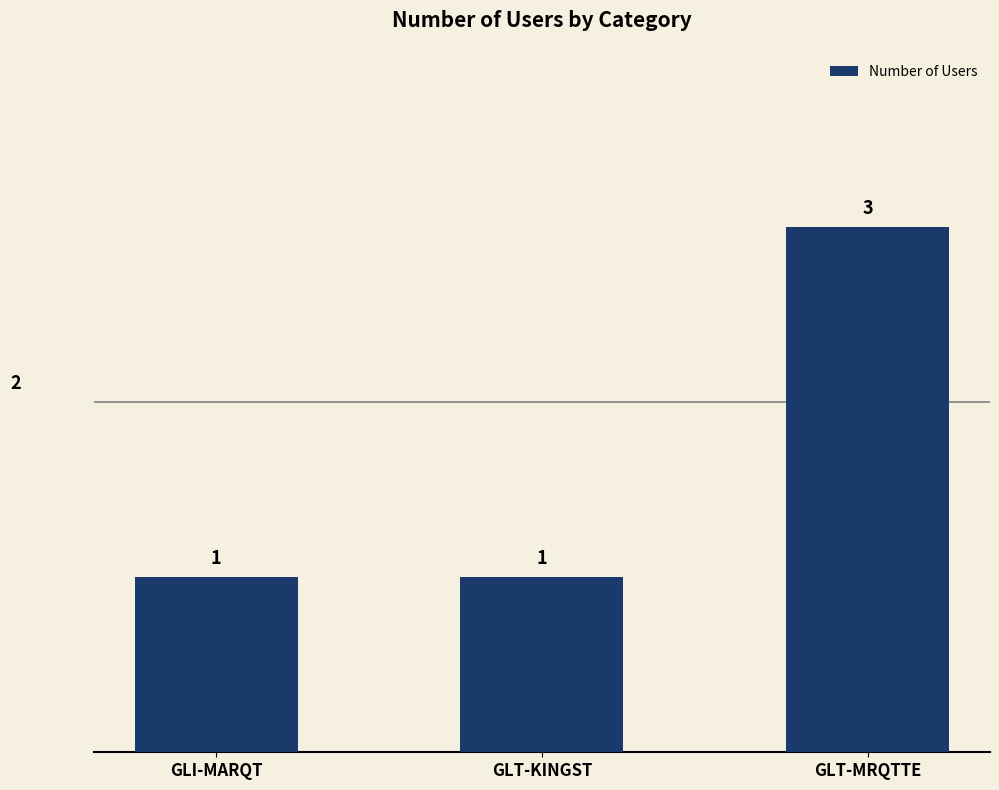

The value at GLT-KINGST is 1. True or false?

True